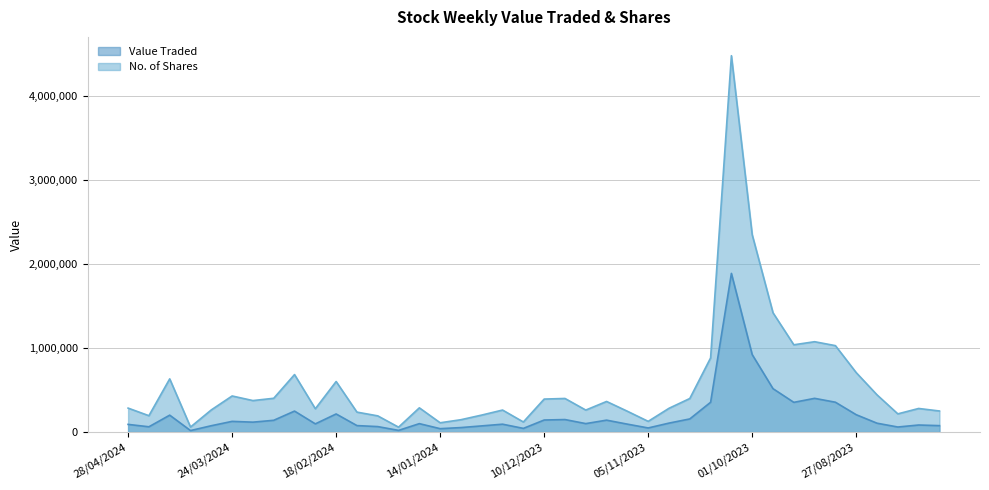

What is the difference between the maximum and minimum values in the Value Traded series?

1869629